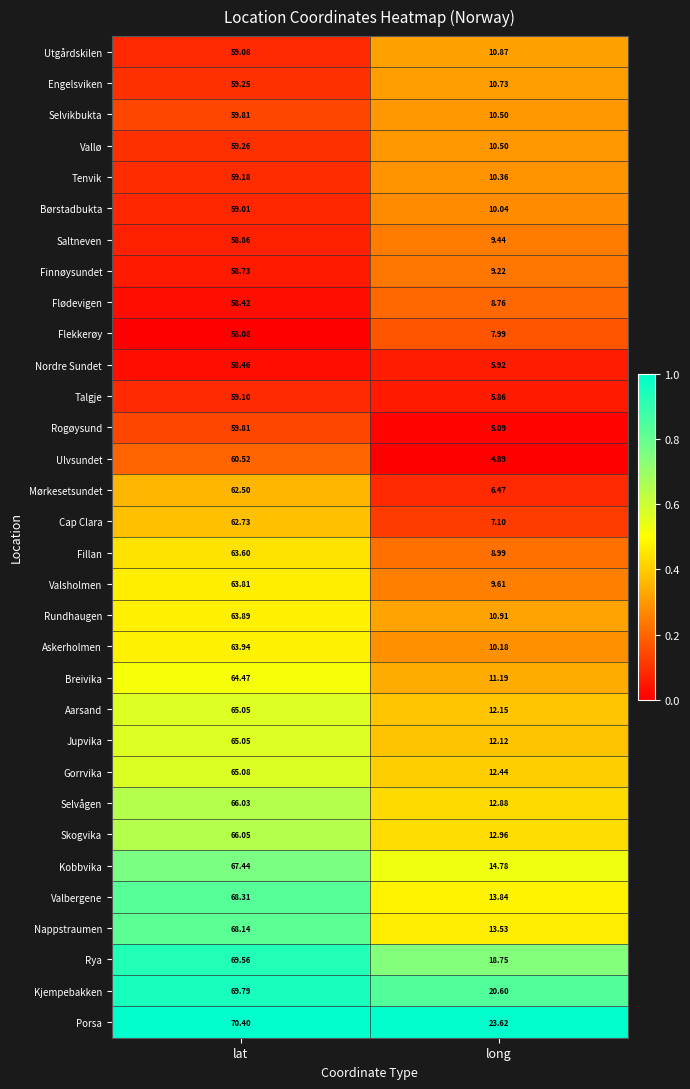

What is the spread (max minus min) of values at long?

18.7